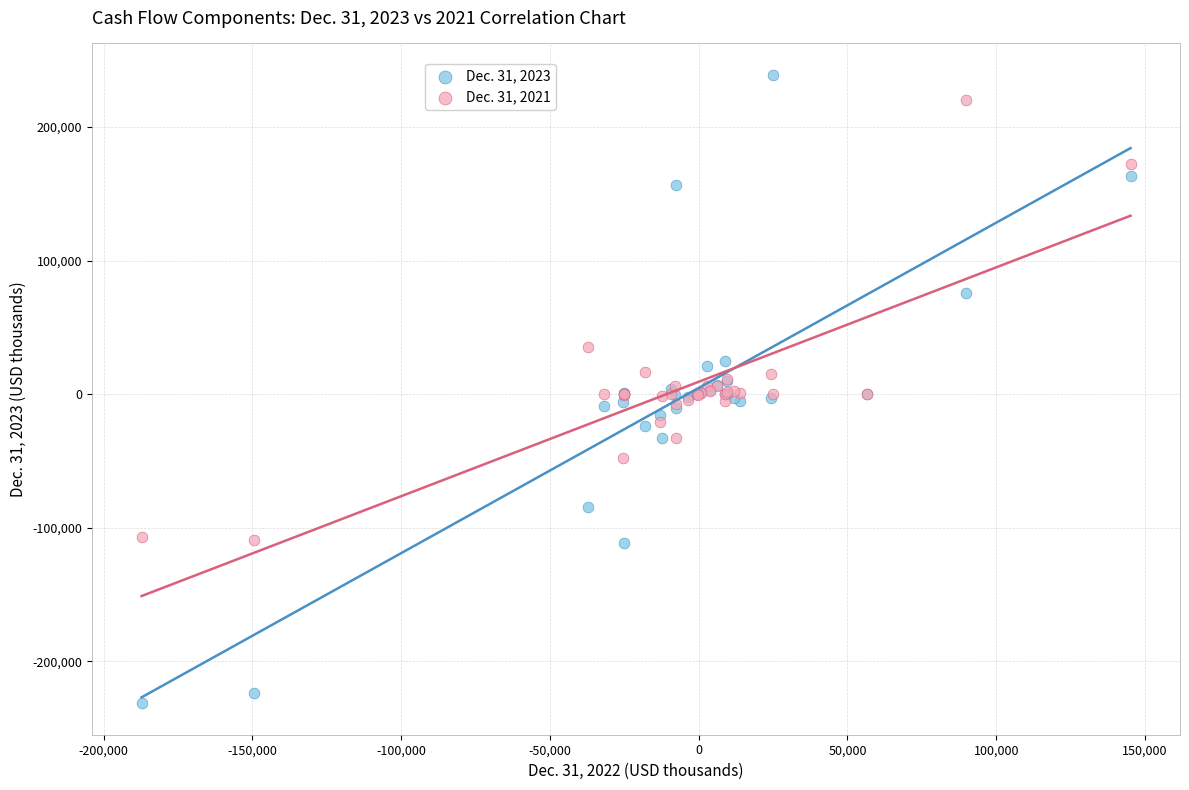

Which series reaches the minimum Y coordinate?

Dec. 31, 2023